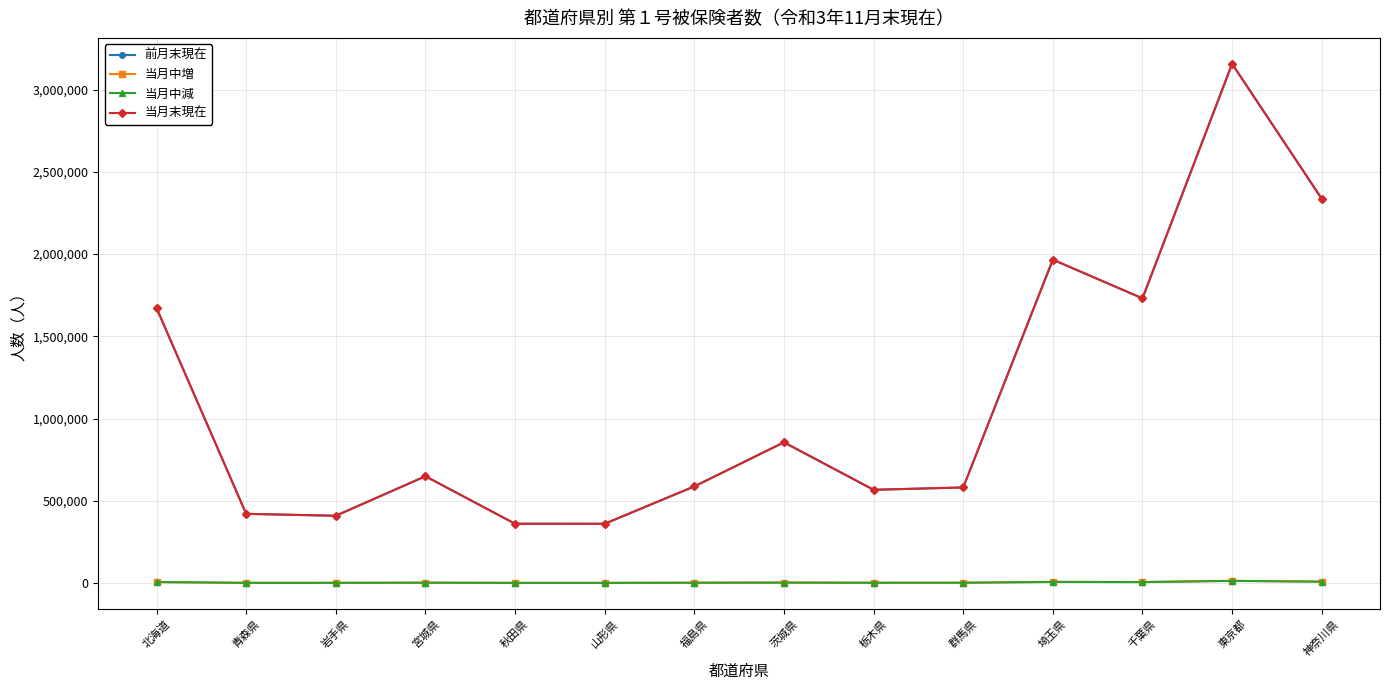

What is the minimum value for 当月末現在?

360538